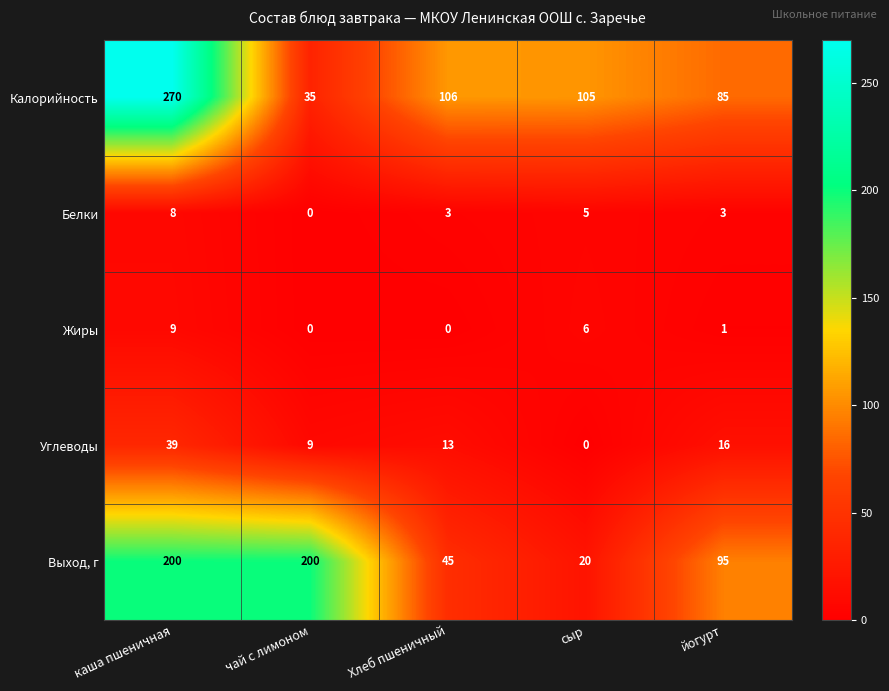

What is the sum of the Выход, г values at каша пшеничная and йогурт?

295